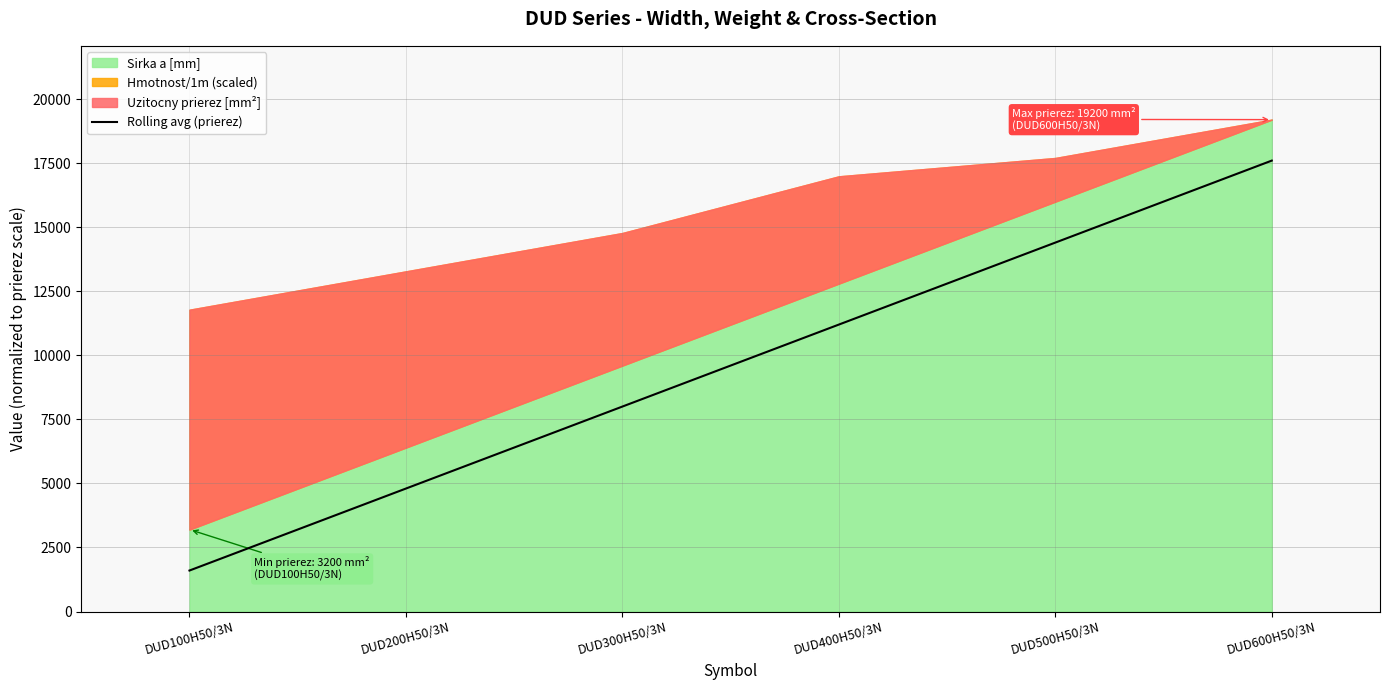

Between DUD100H50/3N and DUD200H50/3N, which is larger?

DUD200H50/3N